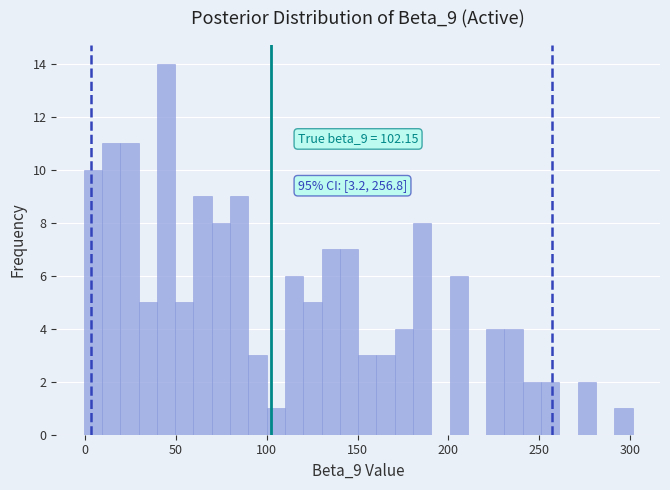

Read against the x-axis, roughly where is the centre of the tallest bar?

45